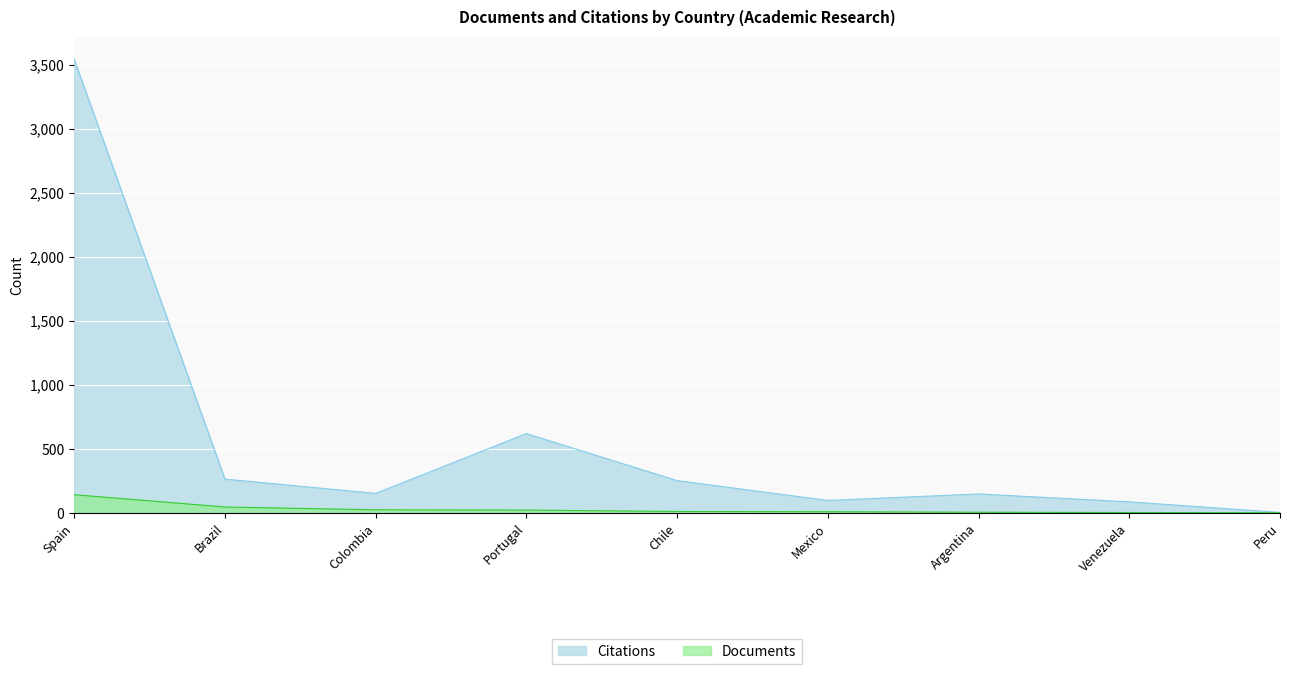

Reading left to right, list all the values displayed in this chart.

Documents: 142	46	24	22	11	9	5	3	1
Citations: 3541	264	152	619	252	97	148	86	4